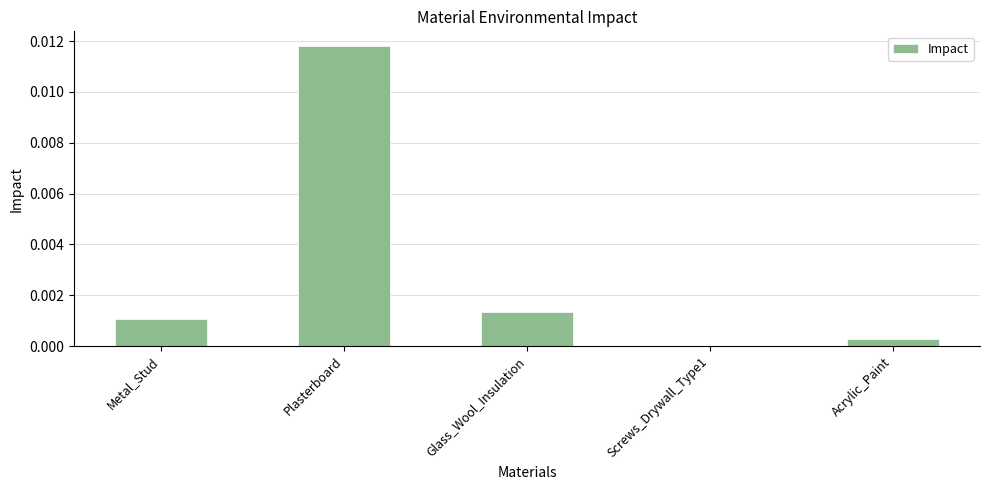

Which category has the highest value across all series?

Plasterboard